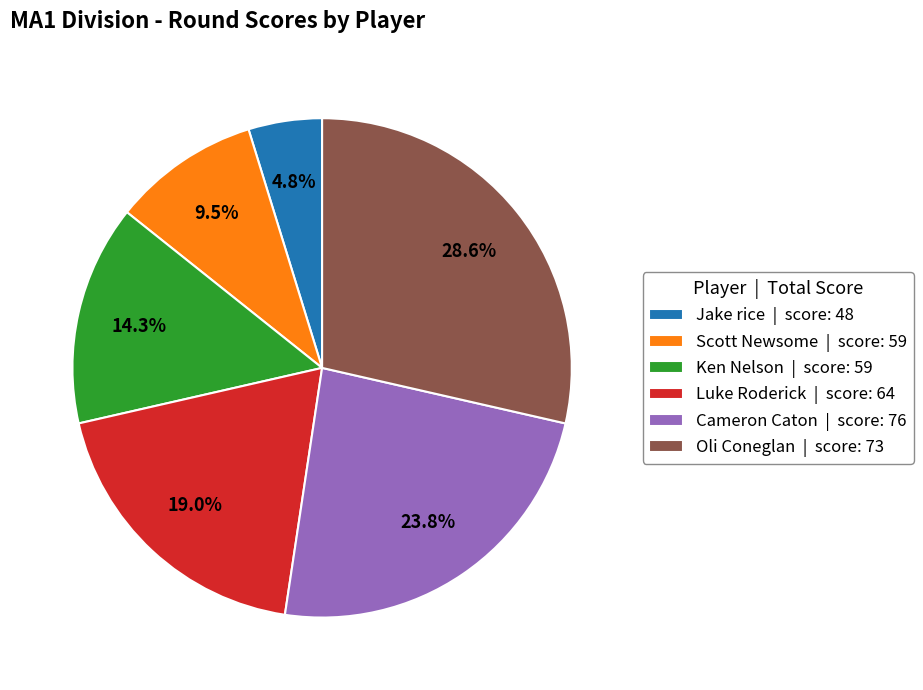

To the nearest percent, what percentage of the pie is Ken Nelson?

14%